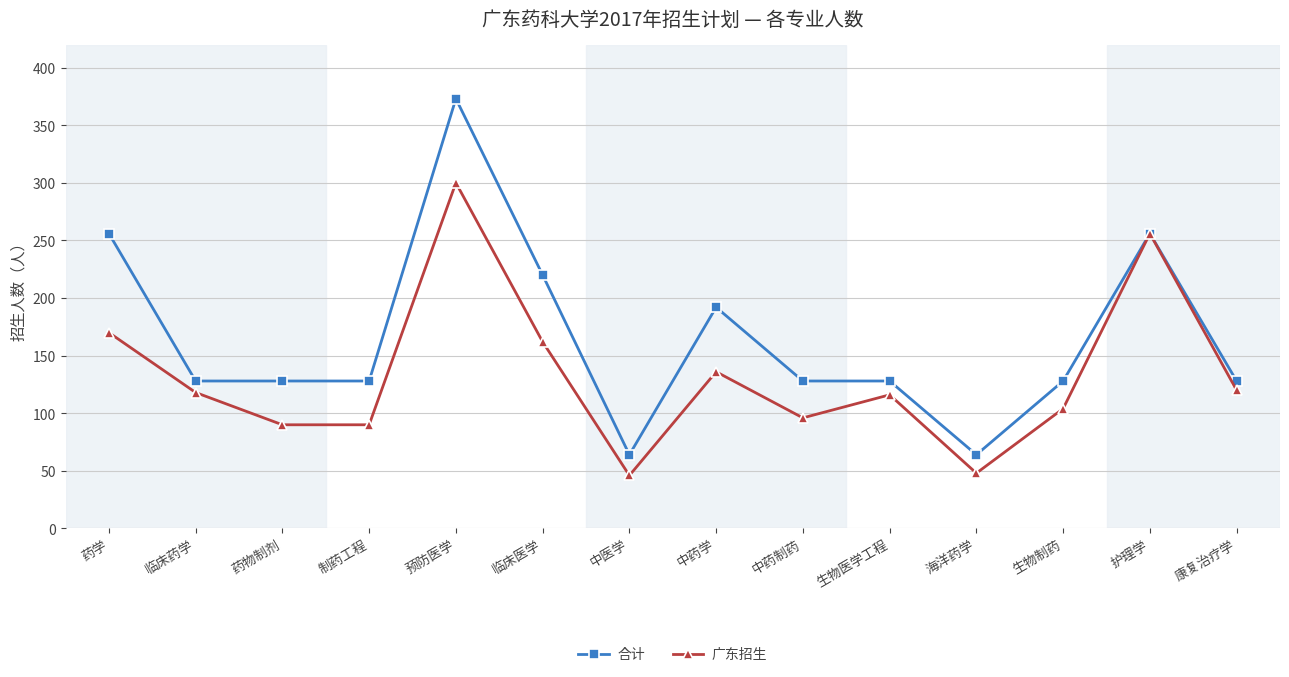

What is the maximum value shown in the chart?

373